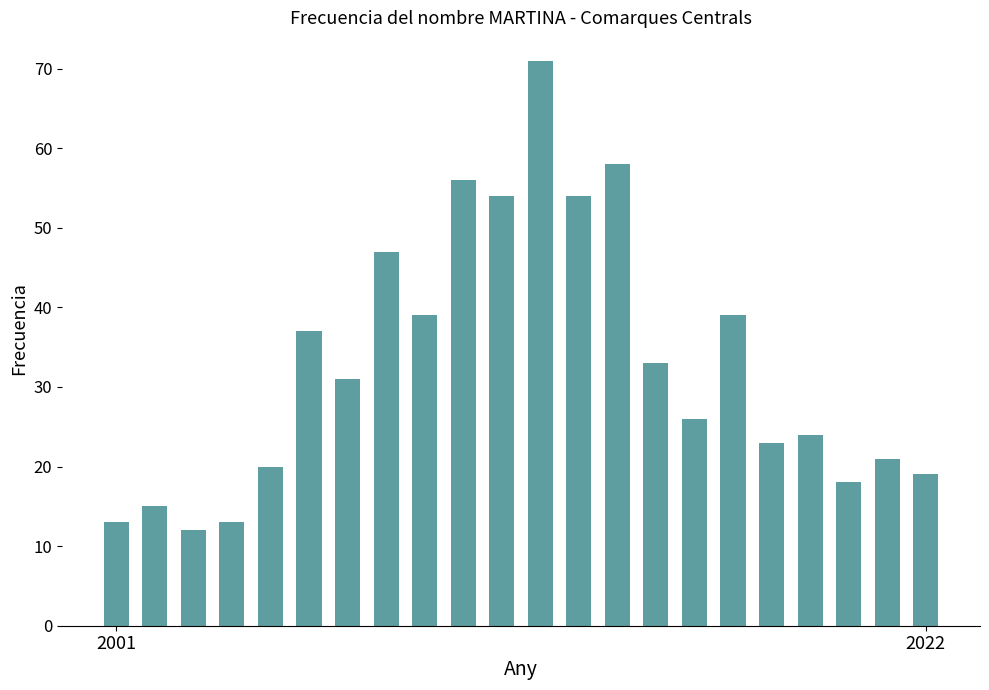

What is the greatest value displayed?

71